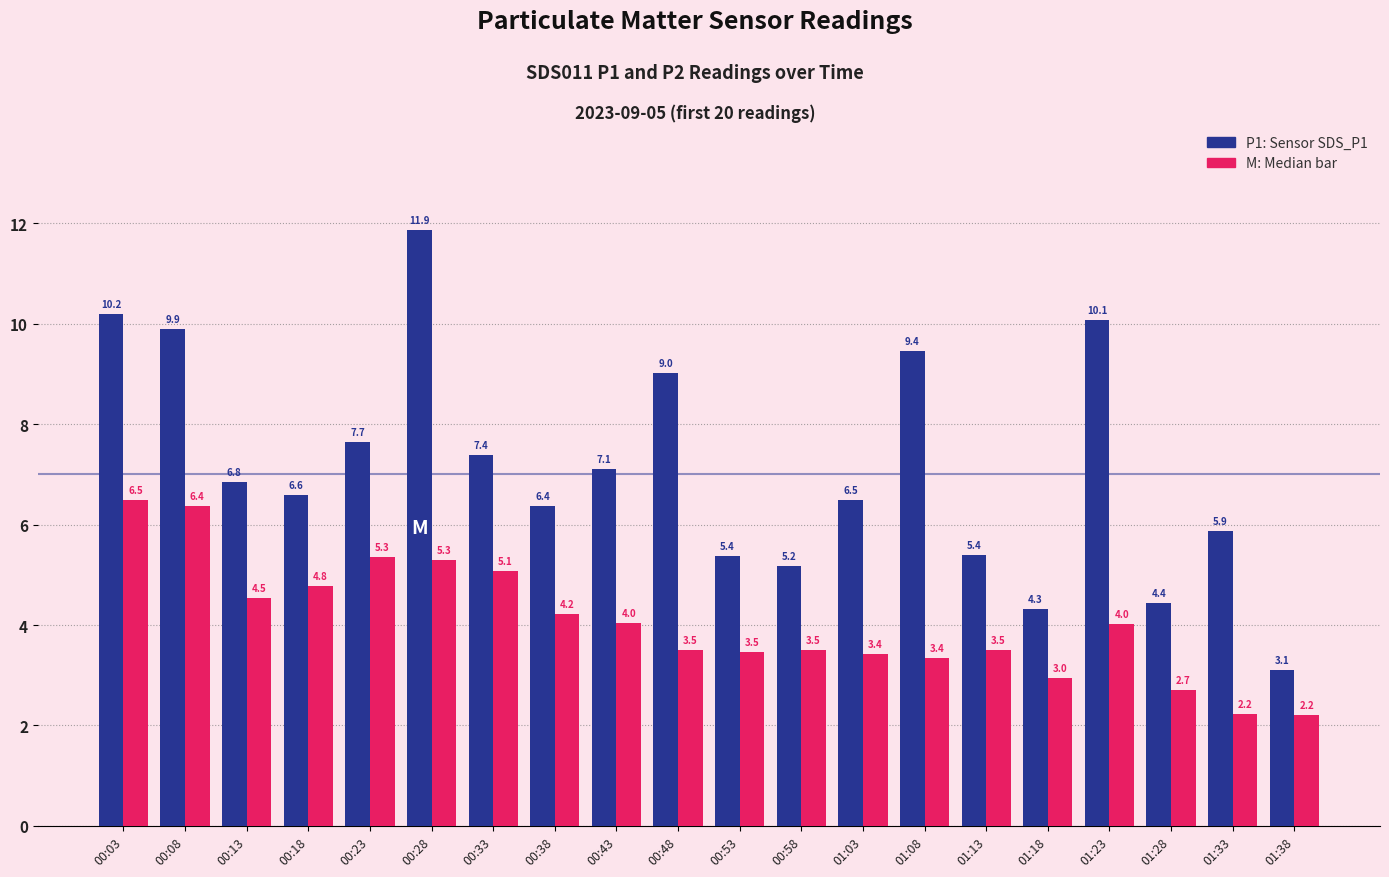

What is the spread (max minus min) of values at 01:03?

3.1